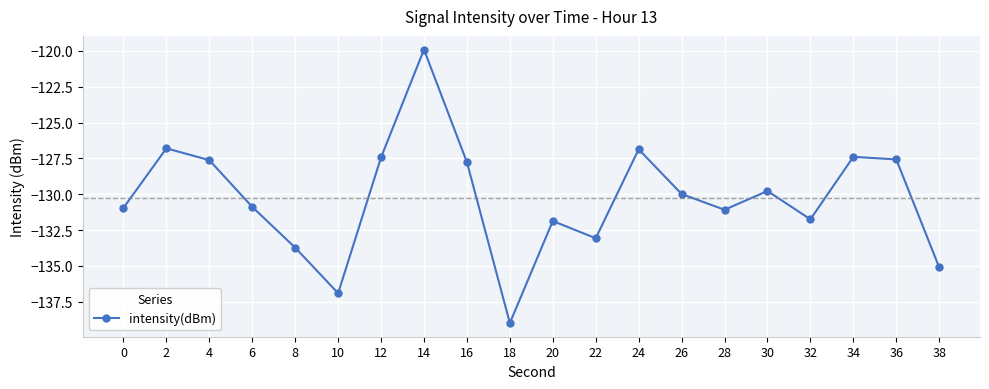

What is the value of the 12th point from the left?

-133.1